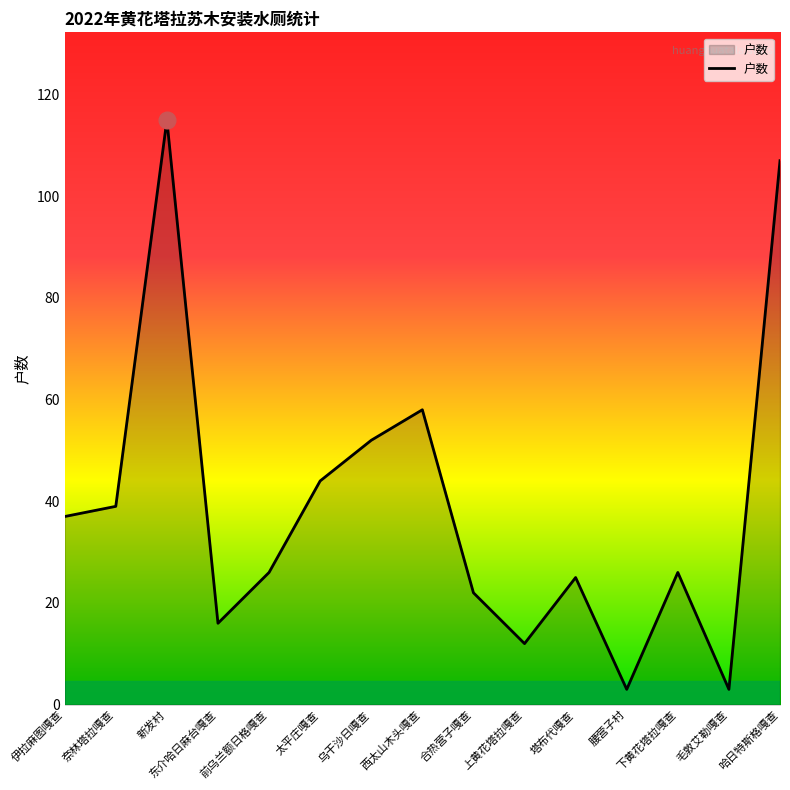

Which has a higher value, 上黄花塔拉嘎查 or 太平庄嘎查?

太平庄嘎查